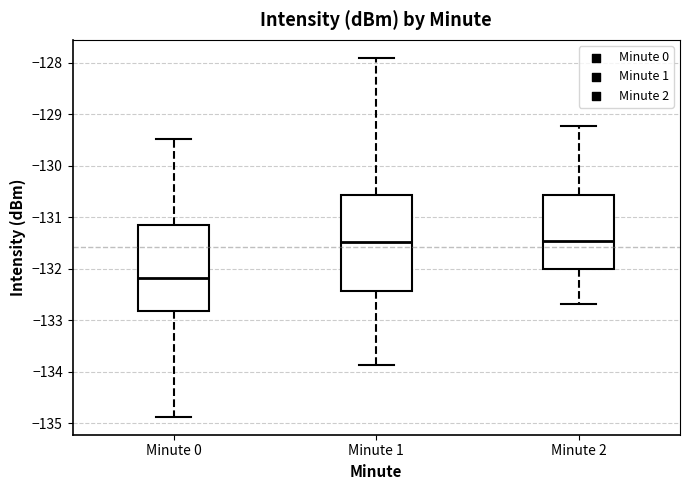

Which box is the tallest, from its lower edge to its upper edge?

Minute 1